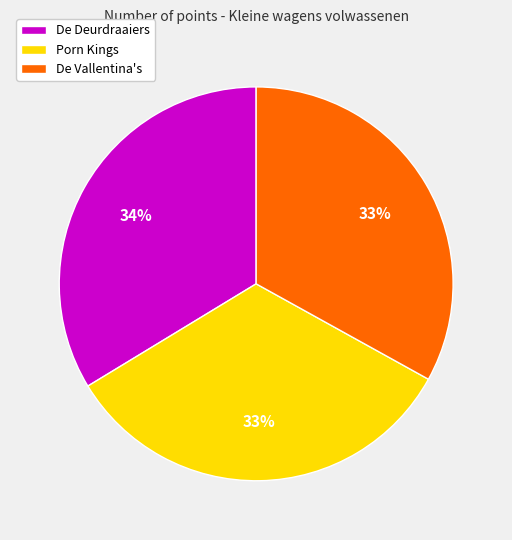

Combined, do De Vallentina's and De Deurdraaiers account for over 50%?

Yes